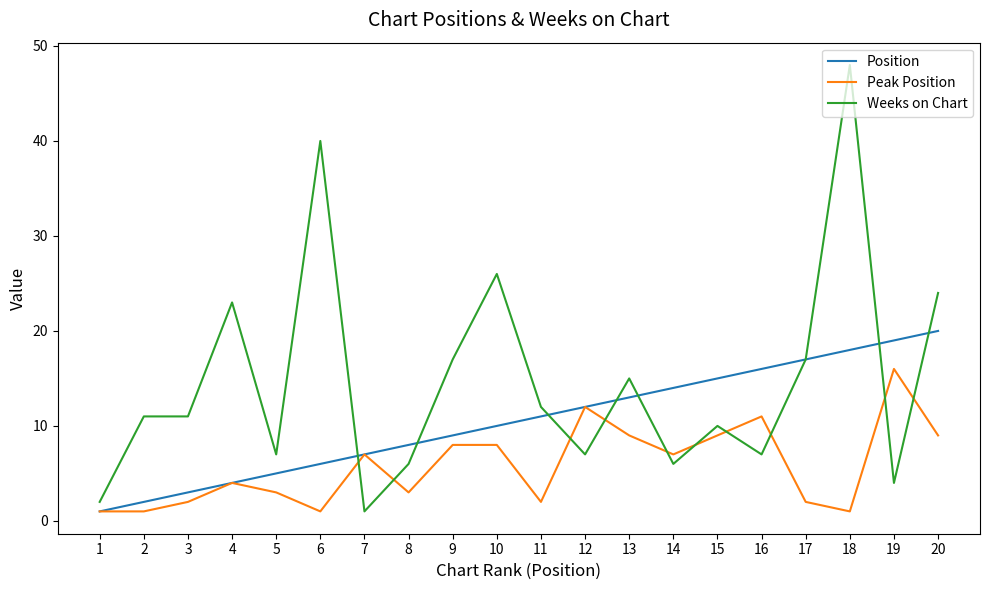

Which series changed the most between 3 and 4?

Weeks on Chart